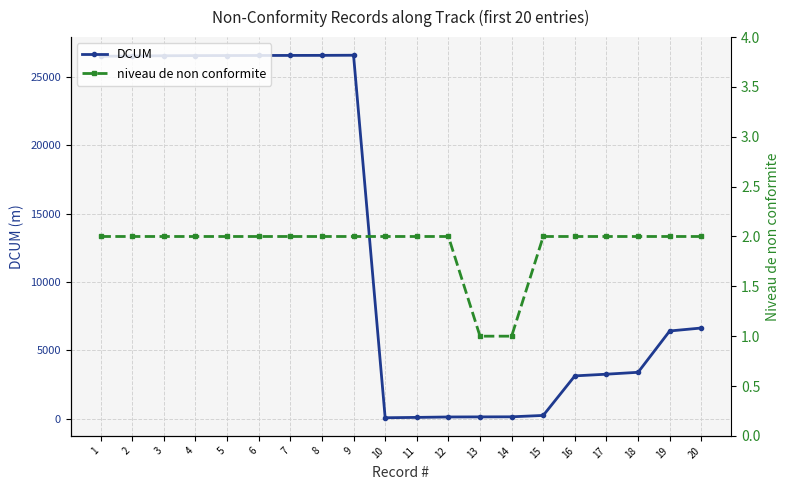

True or false: DCUM has more than 0 interior local peaks.

True